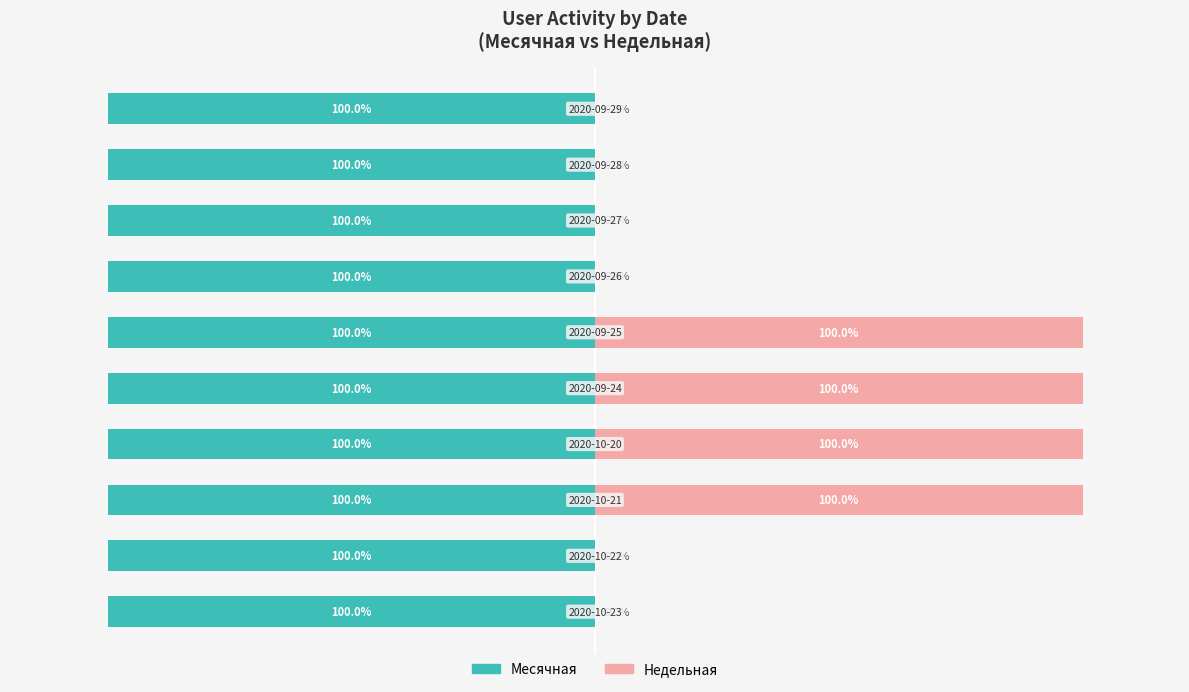

Rank the series by their maximum value, from highest to lowest.

Недельная, Месячная